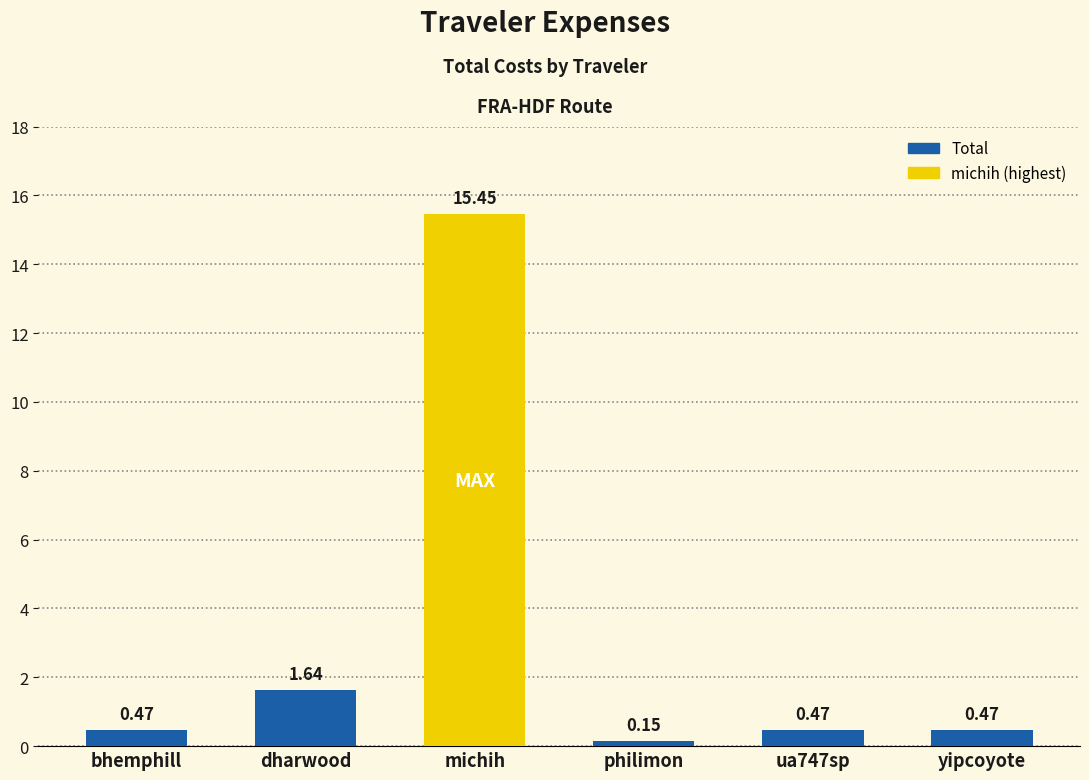

Between ua747sp and michih, which is larger?

michih